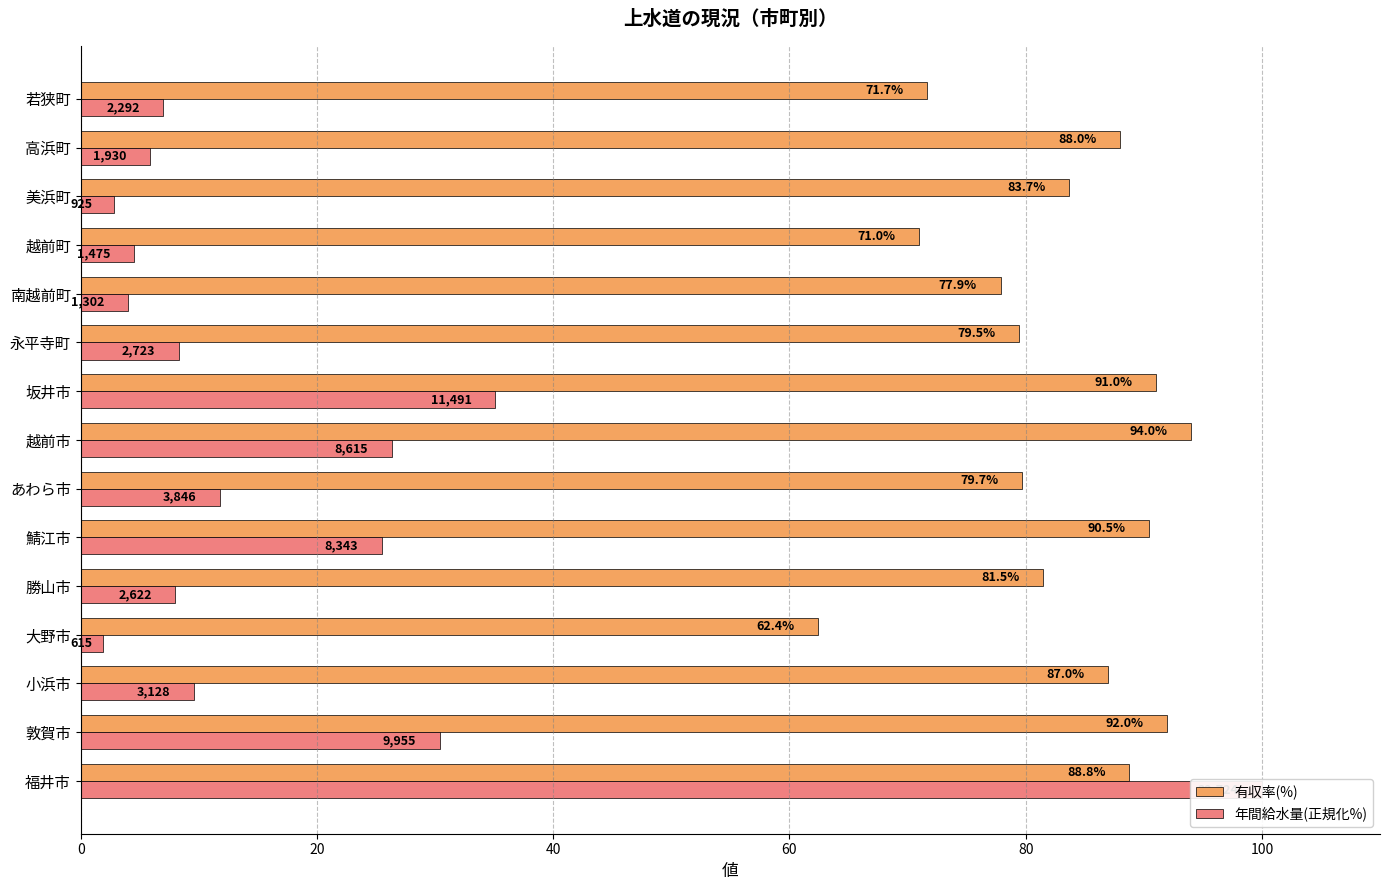

What is the sum of the 年間給水量(正規化%) values at 坂井市 and 鯖江市?

60.6